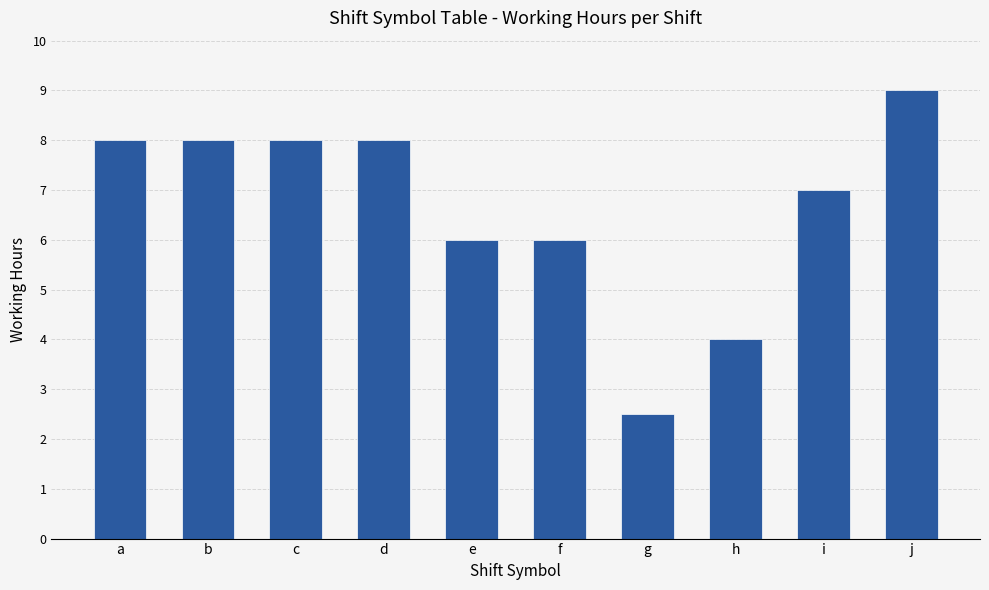

The value at j is 9.0. True or false?

True